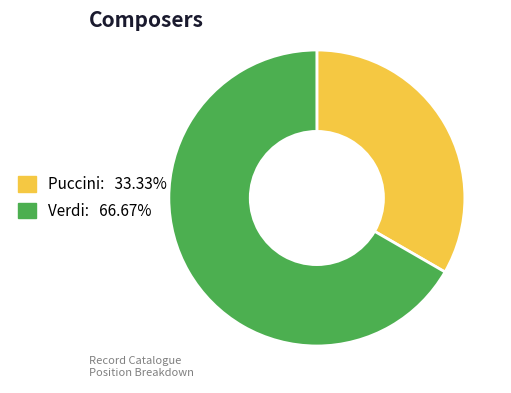

Is Verdi the majority of the pie?

Yes